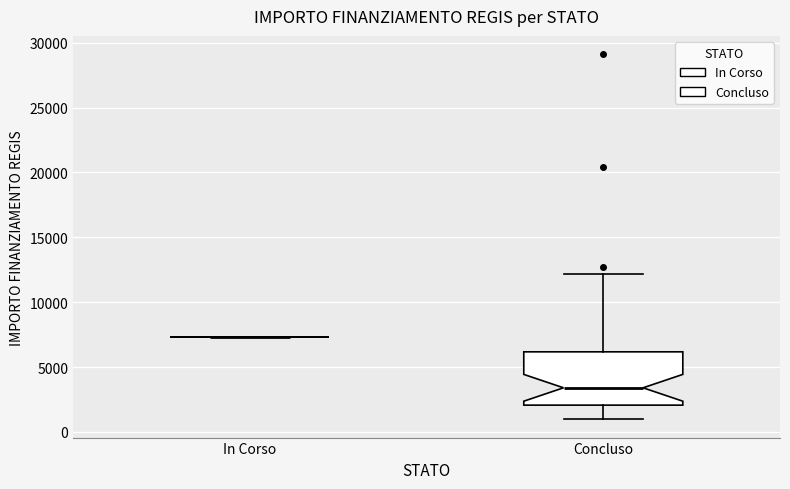

Reading left to right, read every box against the y-axis: the position of its median line, the range the box covers, and the ends of its whiskers. The values are not printed on the chart, so give them approximately, as read against the axis.

In Corso: box collapsed to a line at 7500, whiskers 7500 to 7500
Concluso: median 3500, box 2000 to 6000, whiskers 1000 to 12000